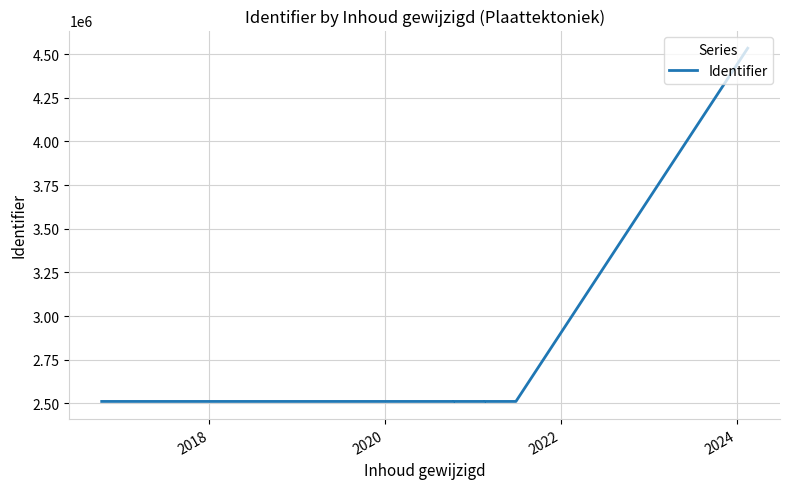

What is the maximum value shown in the chart?

4533674